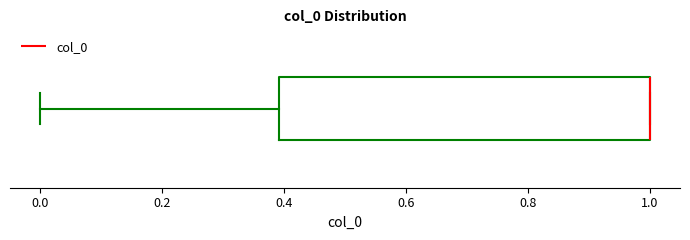

Read this box plot against the x-axis: the position of the median line, the range covered by the box, and the ends of both whiskers. The values are not printed on the chart, so give them approximately, as read against the axis.

median 1.0 (drawn on the box's right edge), box 0.4 to 1.0, whiskers 0.0 to 1.0